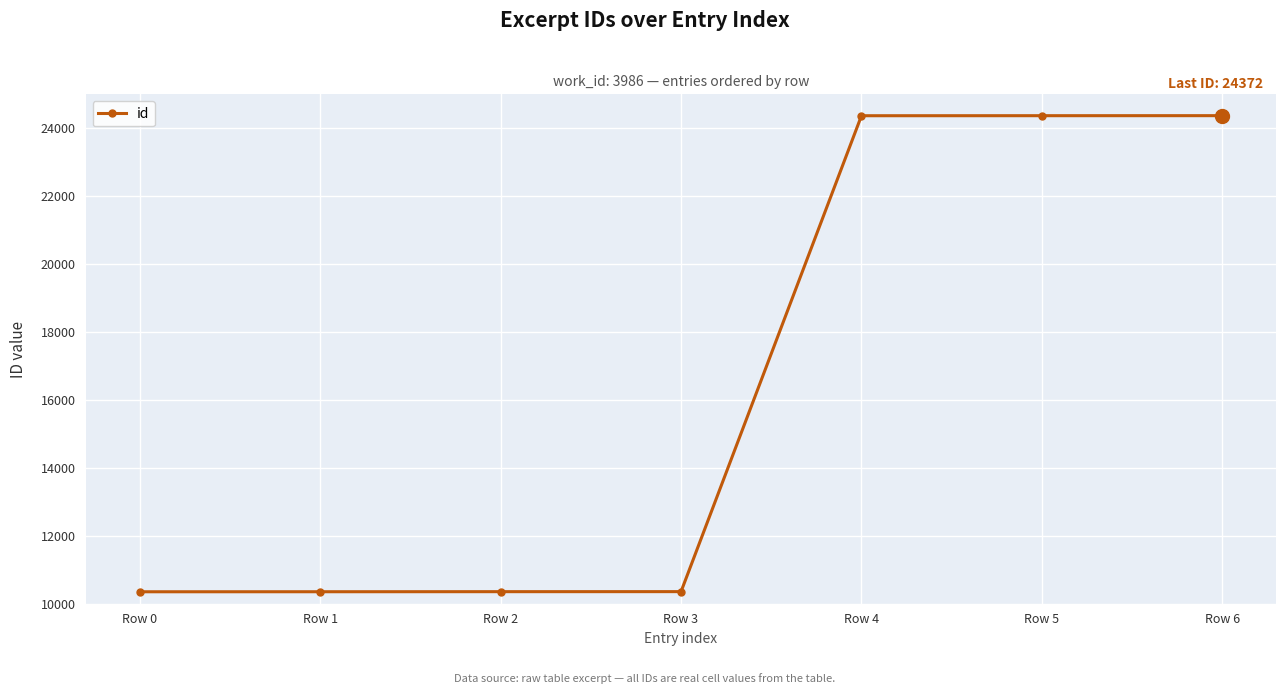

What is the value of the 7th point from the left?

24372